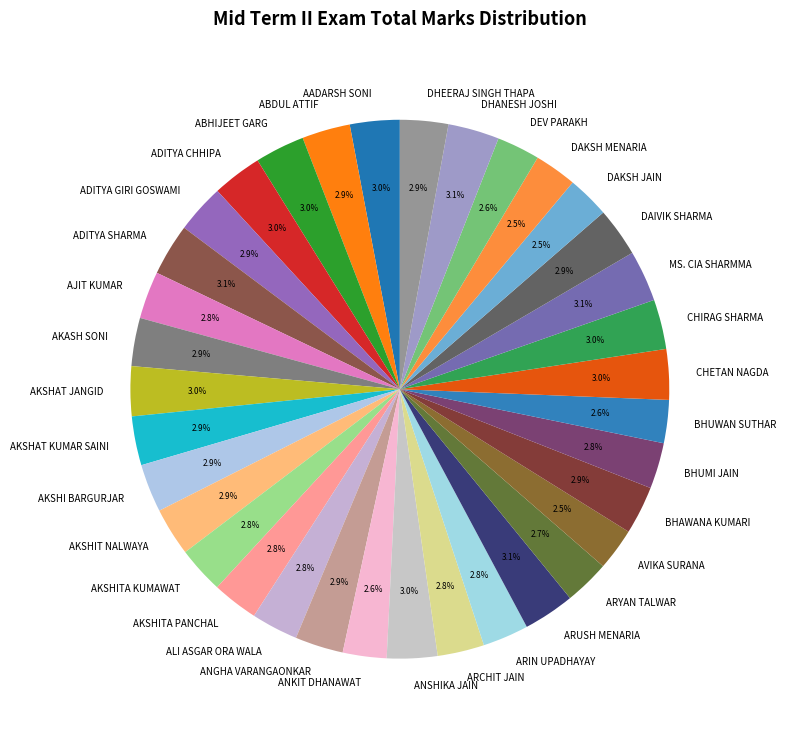

To the nearest percent, what portion does BHUWAN SUTHAR represent?

3%